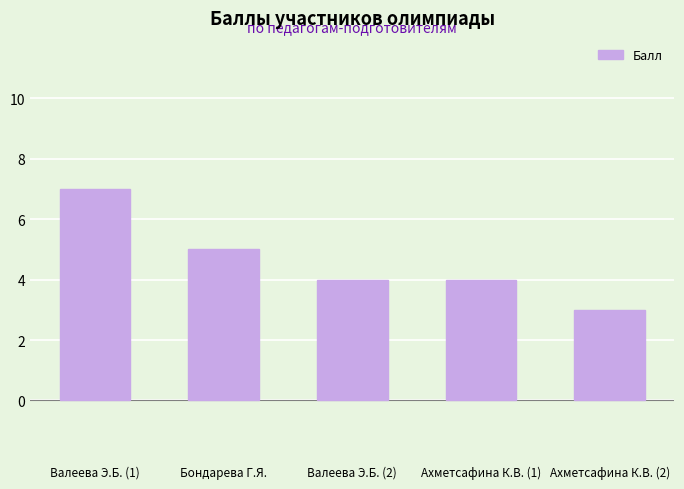

Reading left to right, transcribe all the data shown in this chart.

7	5	4	4	3